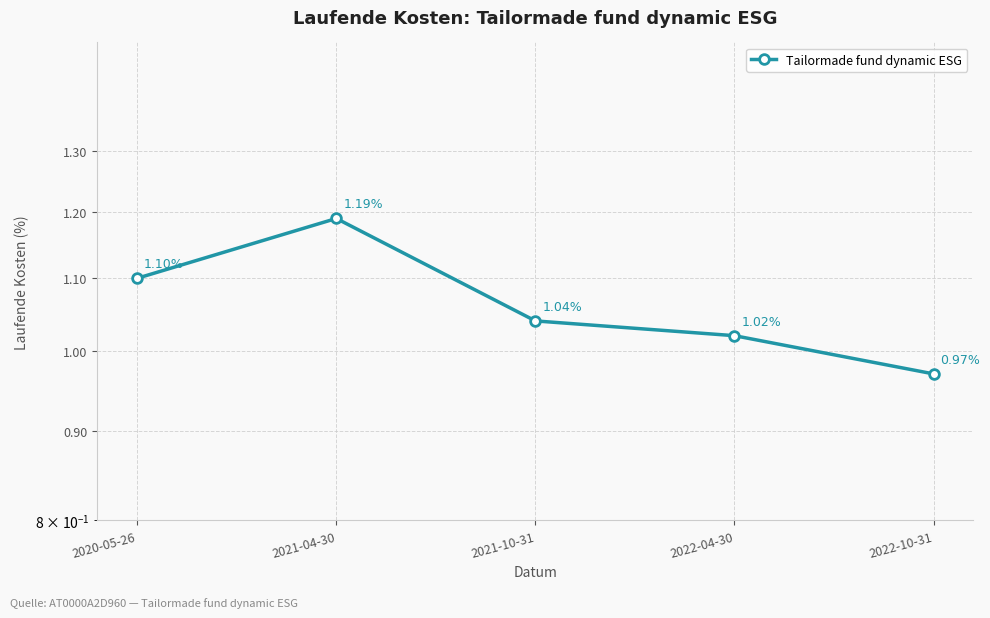

Between 2022-04-30 and 2022-10-31, which is larger?

2022-04-30